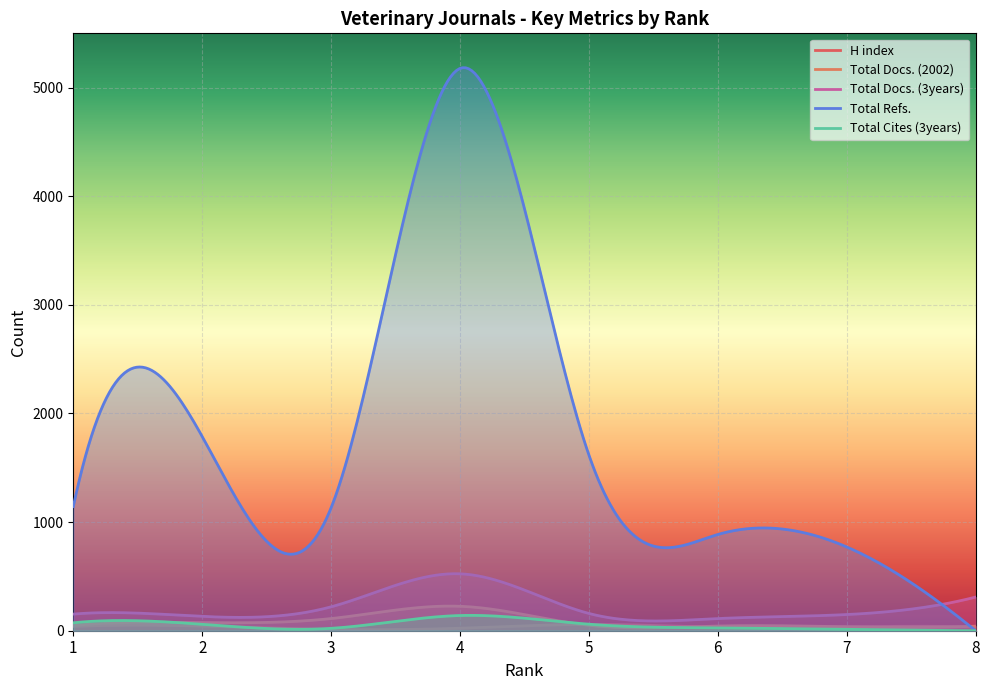

Which series has the largest total across all categories?

Total Refs.